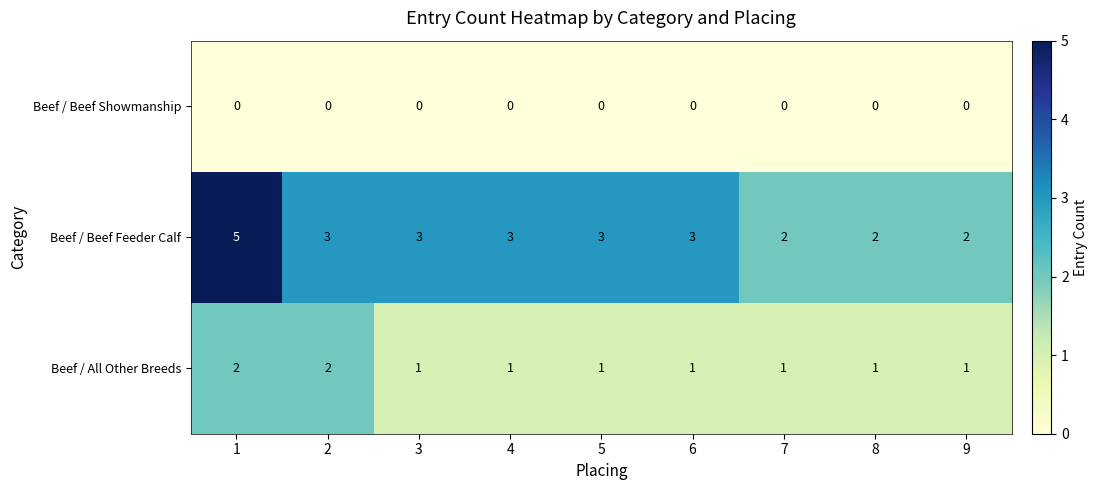

Is it true that Beef / Beef Feeder Calf equals 1 at 5?

False